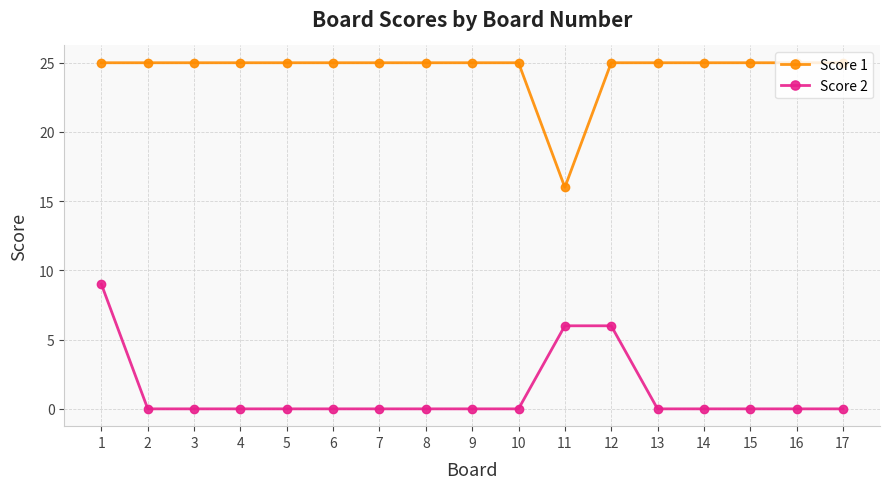

What are all the series names shown in the legend?

Score 1, Score 2